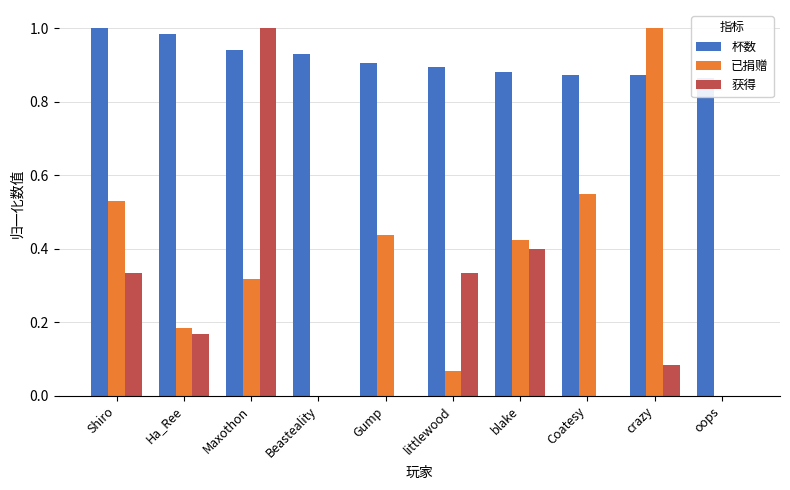

How many bars are there in total?

30